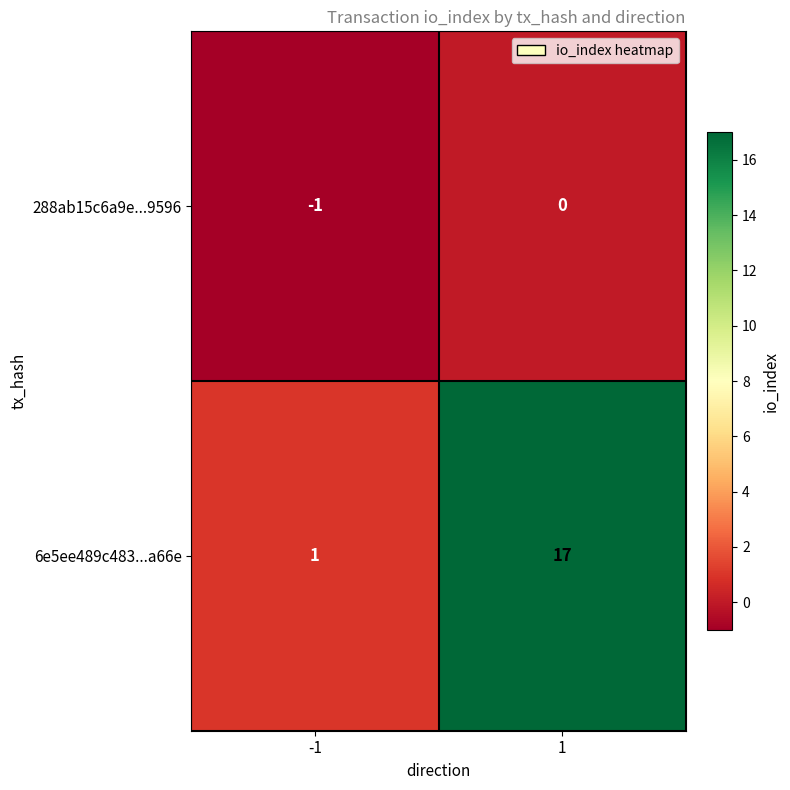

Reading left to right, list all the values displayed in this chart.

288ab15c6a9e...9596: -1=-1	1=0
6e5ee489c483...a66e: -1=1	1=17